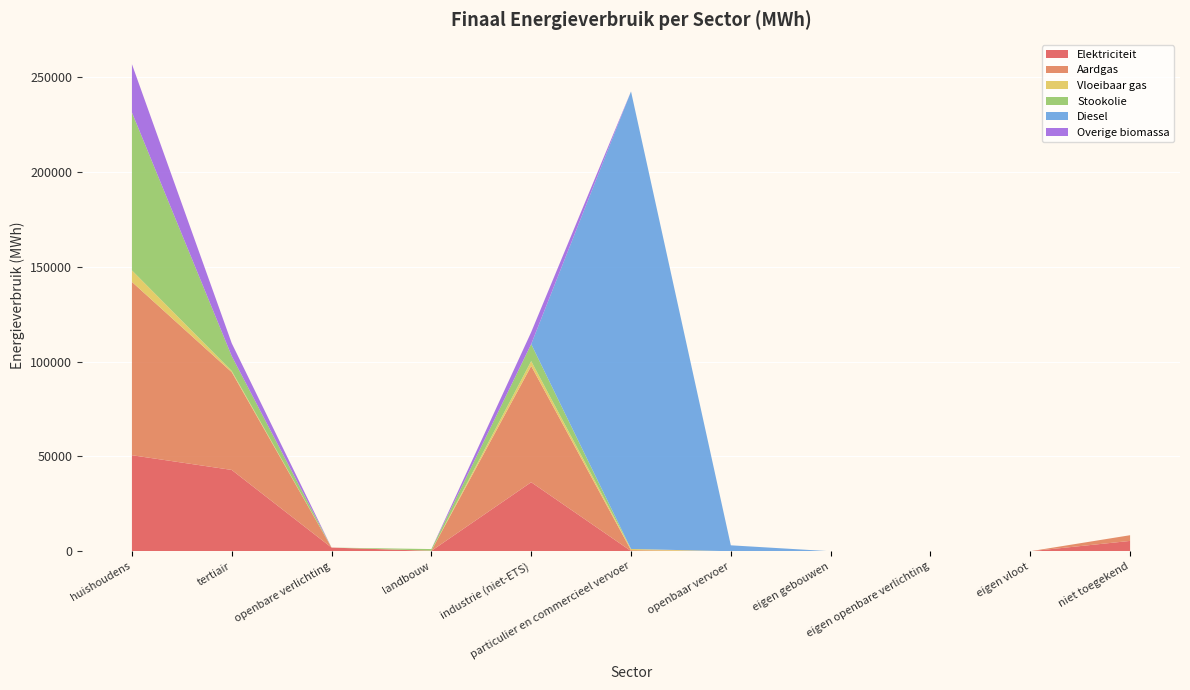

Reading right to left, transcribe all the data shown in this chart.

Elektriciteit: 5449.5	0.0	0.0	0.0	0.0	123.5	36384.4	202.0	1931.6	42872.2	50626.5
Aardgas: 3003.7	0.0	0.0	0.0	0.0	432.3	61300.7	101.6	0.0	51538.9	91370.6
Vloeibaar gas: 0.0	0.0	0.0	0.0	0.0	649.7	2573.0	5.9	0.0	635.4	6085.6
Stookolie: 0.0	0.0	0.0	0.0	0.0	0.0	8970.8	841.7	0.0	7842.9	83267.1
Diesel: 0.0	0.0	0.0	0.0	3132.3	241224.4	0.0	0.0	0.0	0.0	0.0
Overige biomassa: 0.0	0.0	0.0	0.0	0.0	0.0	6297.2	0.0	0.0	6757.9	25435.1